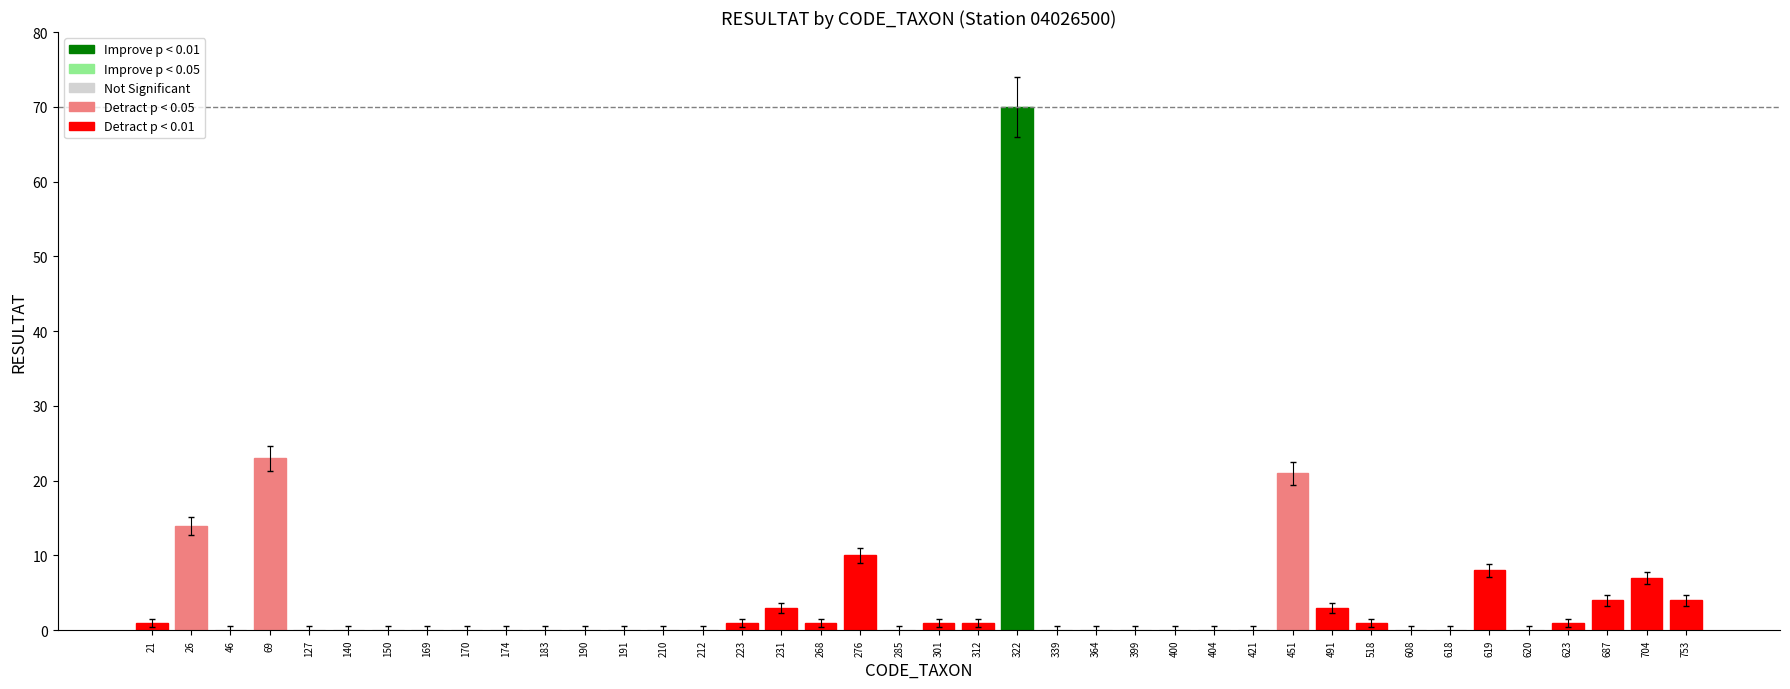

Is it true that the value at 183 is -0.1?

False